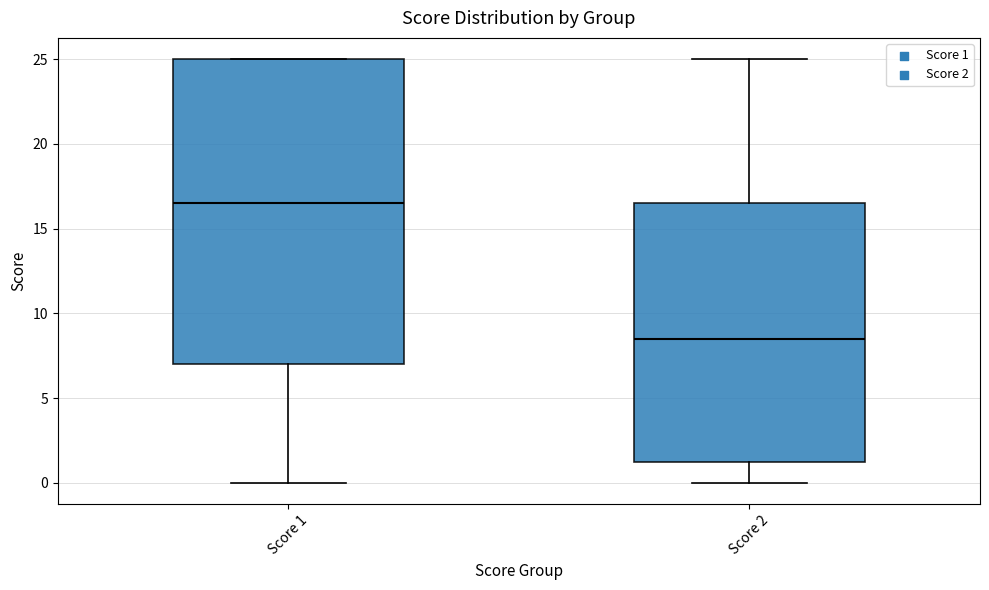

Reading left to right, transcribe this box plot: for each box, give where its median line is, the range the box spans, and where its two whiskers end, as read against the y-axis. The values are not printed on the chart, so give them approximately, as read against the axis.

Score 1: median 16.5, box 7.0 to 25.0, whiskers 0.0 to 25.0
Score 2: median 8.5, box 1.5 to 16.5, whiskers 0.0 to 25.0